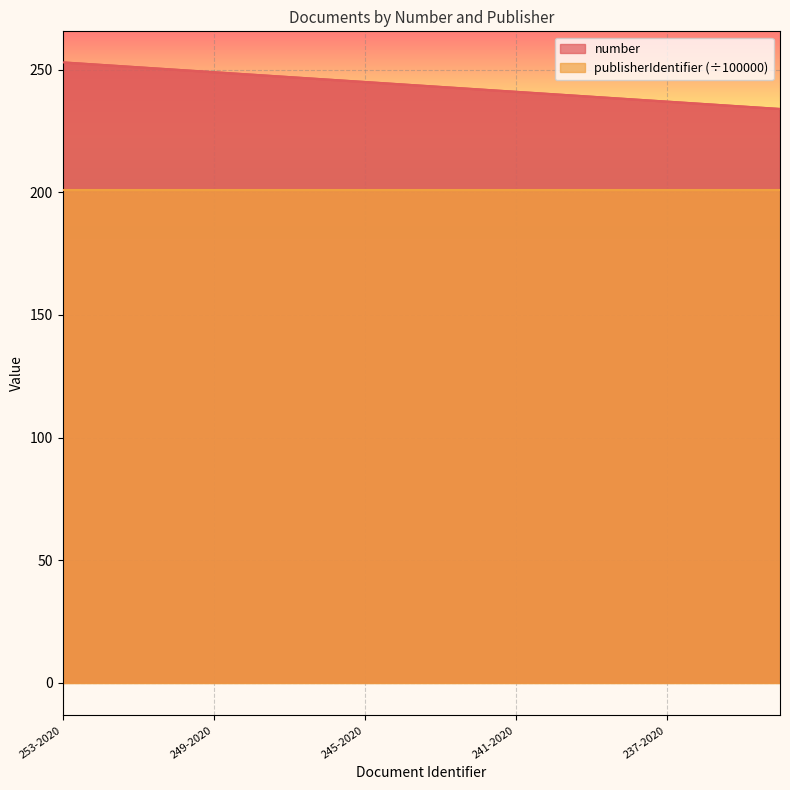

What is the sum of all values?

4870